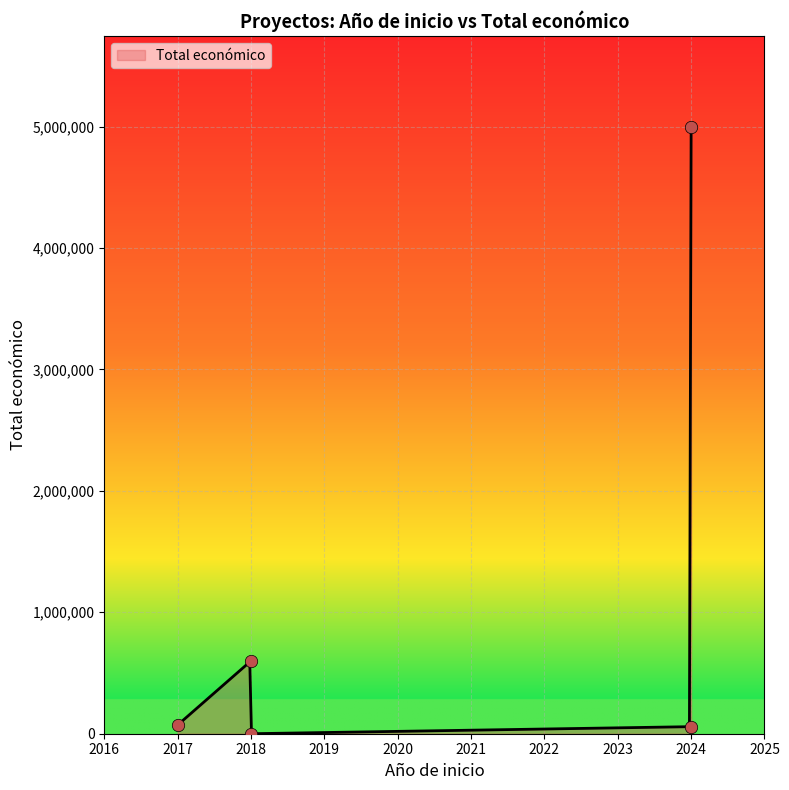

Which has a higher value, 2018 or 2018?

2018